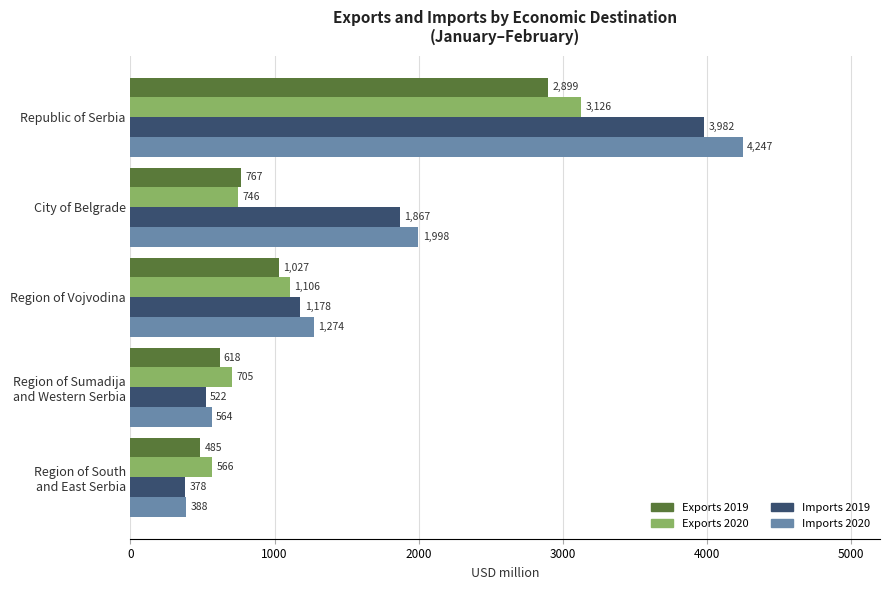

How many data points does each series have?

5